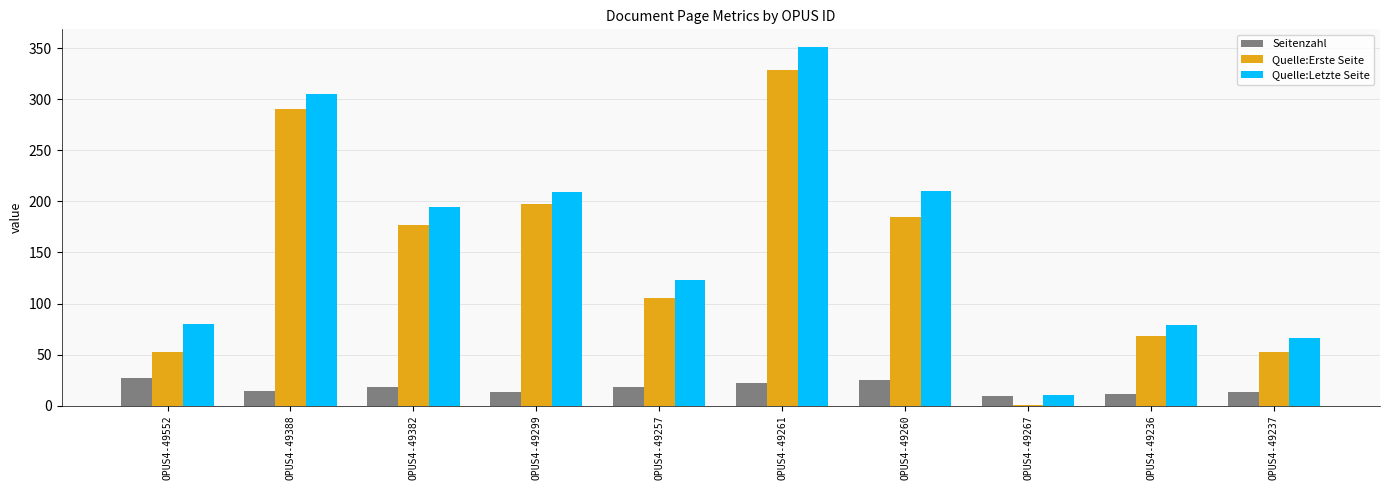

Which label corresponds to the largest value in the chart?

OPUS4-49261